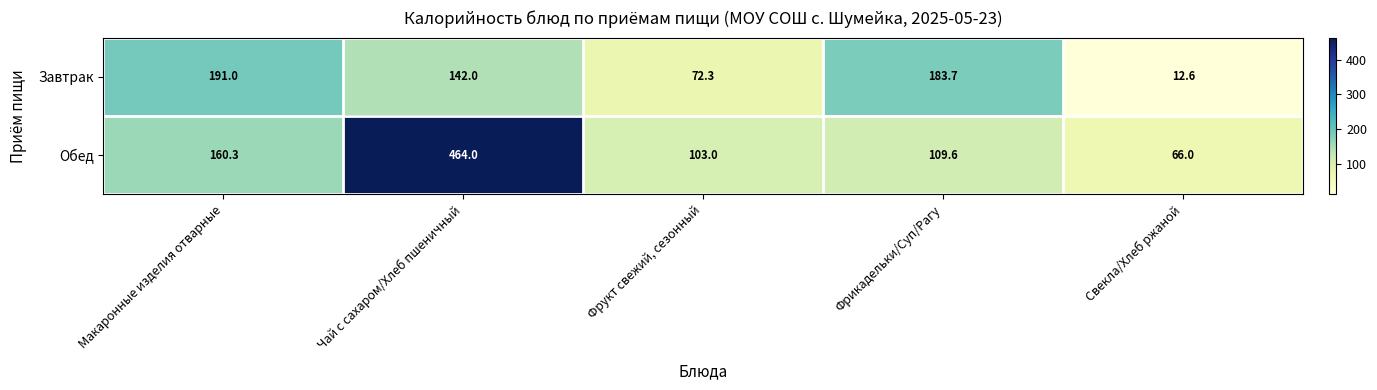

At Макаронные изделия отварные, list the series in order from smallest to largest.

Обед, Завтрак